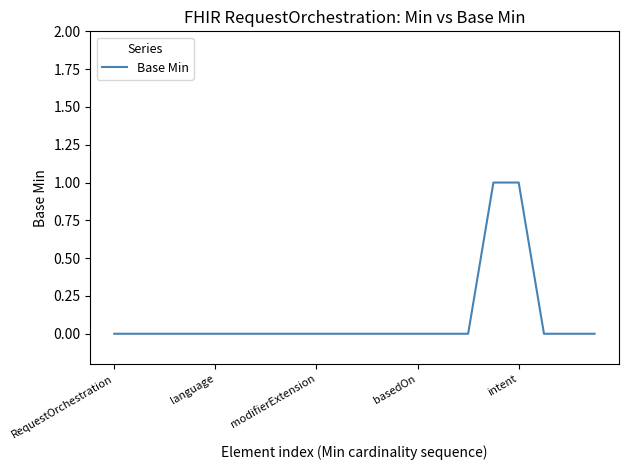

Is this an area chart (filled region under the line)?

No